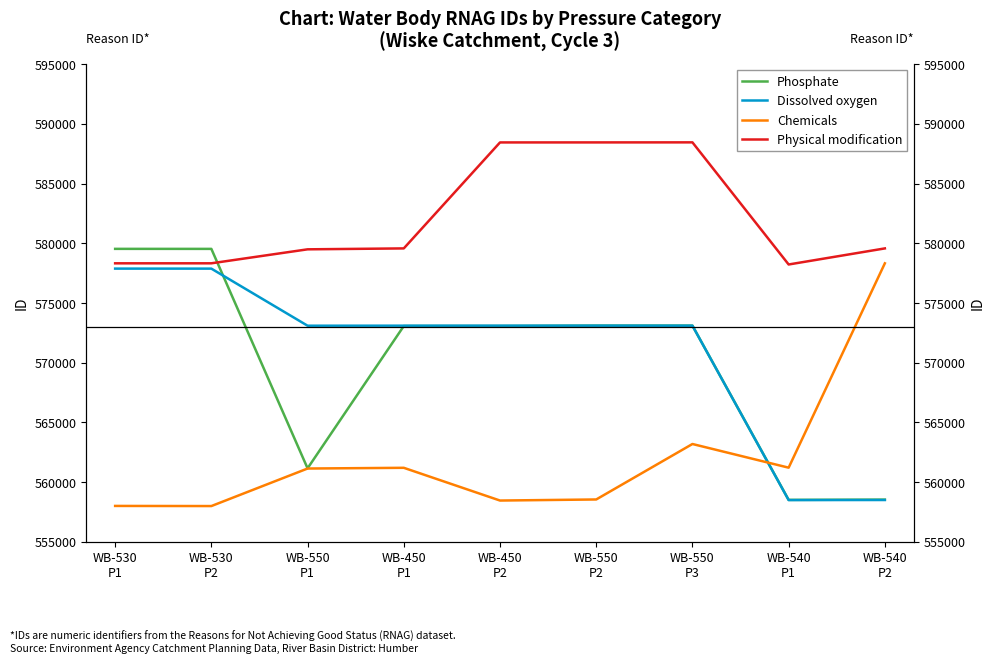

True or false: Chemicals has a value of 558532 at WB-550
P2.

True